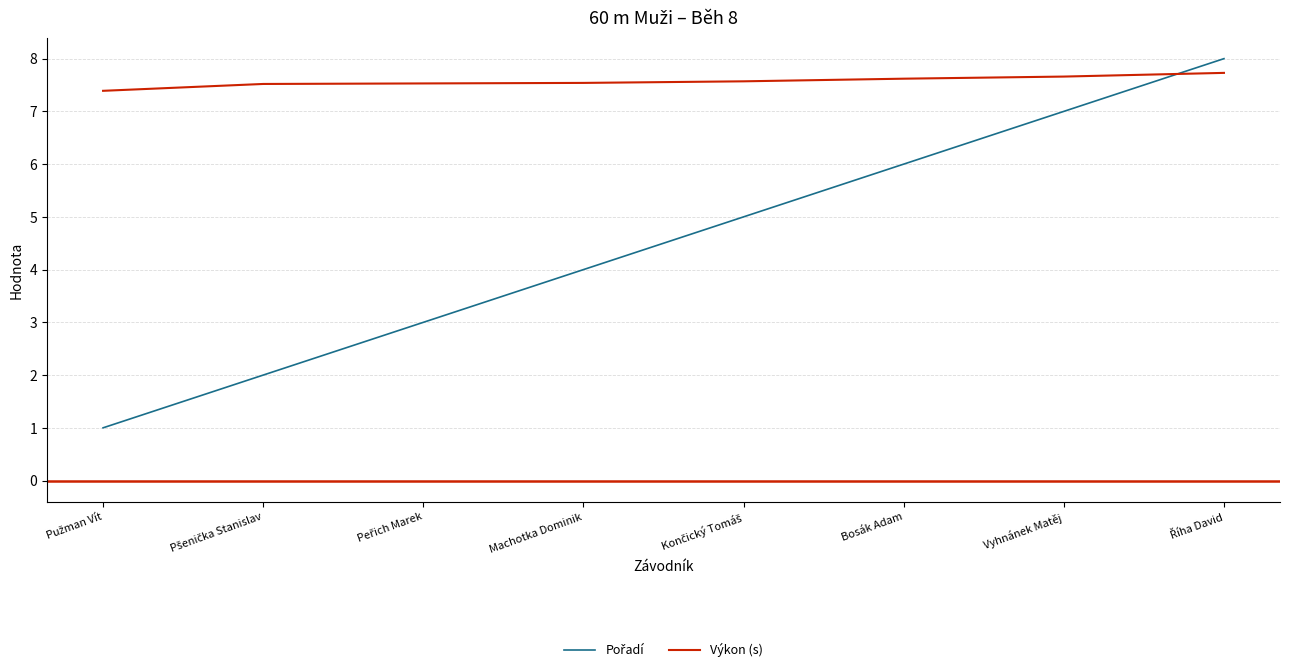

The value of Výkon (s) at Machotka Dominik is 5.2. True or false?

False